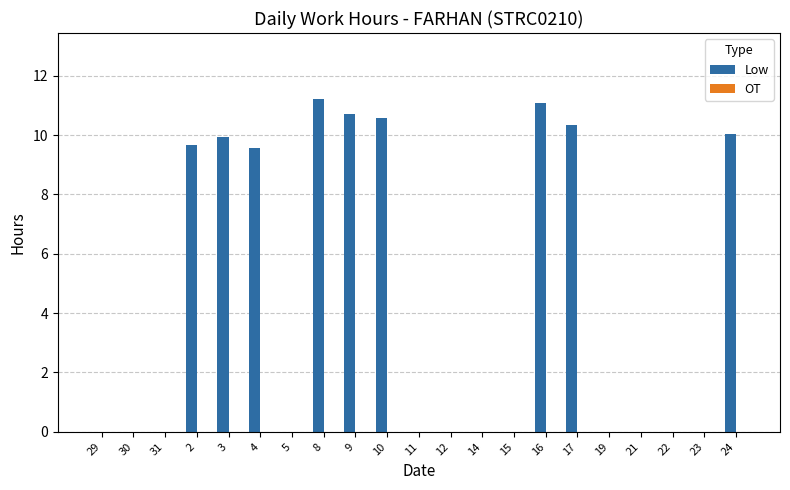

How many data points does each series have?

21